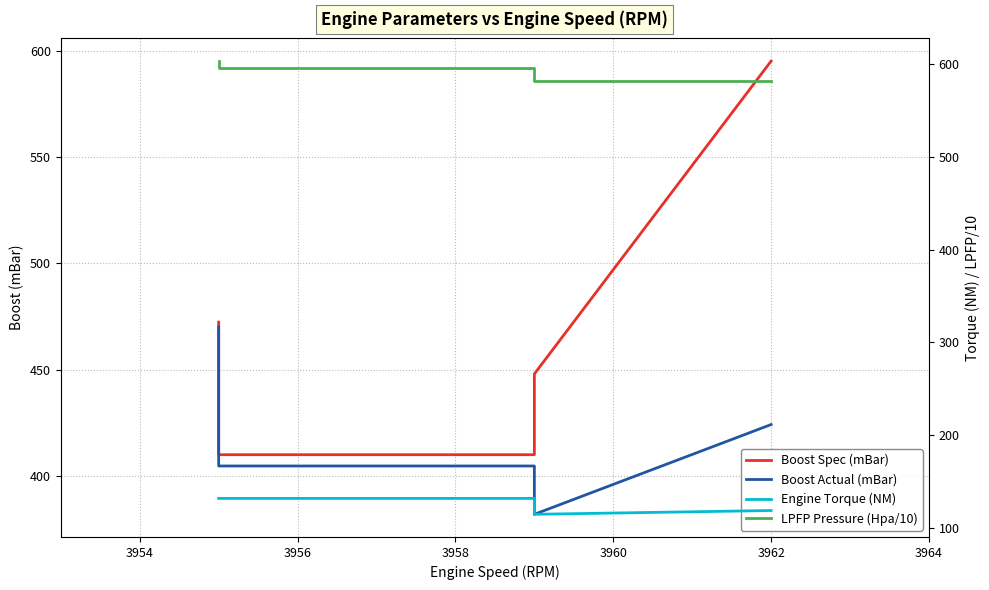

True or false: Engine Torque (NM) and Boost Spec (mBar) cross at least once.

False